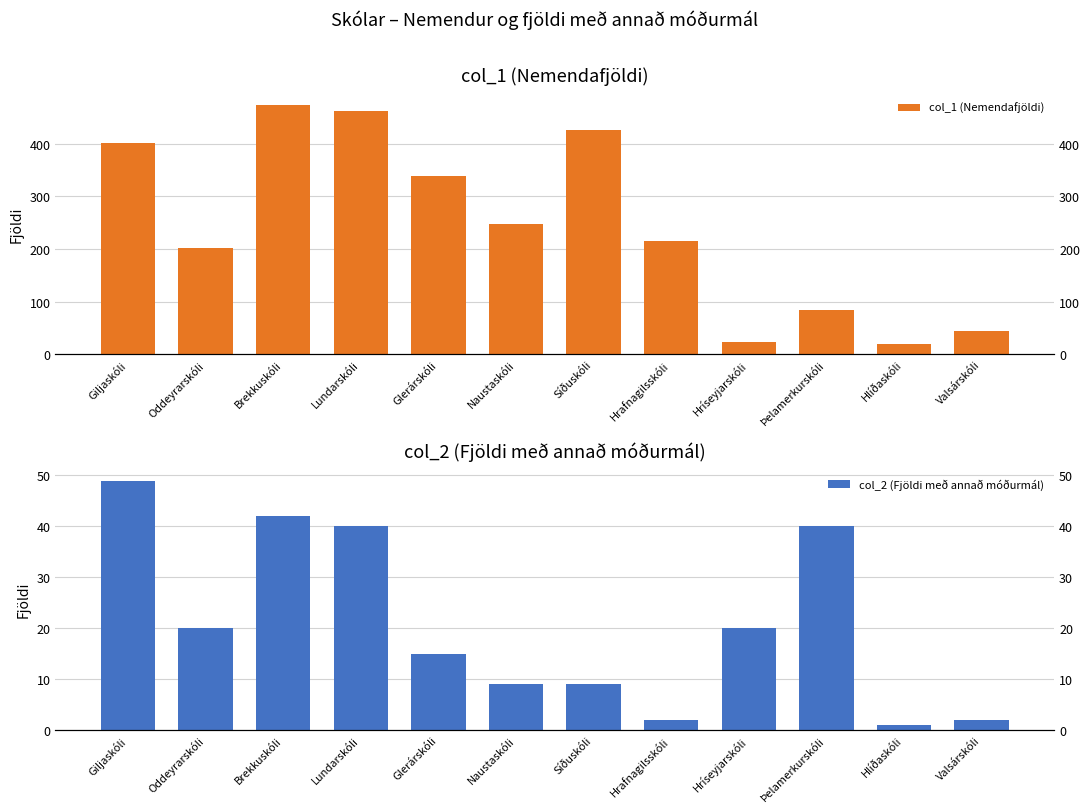

Between Giljaskóli and Lundarskóli, which is larger?

Lundarskóli